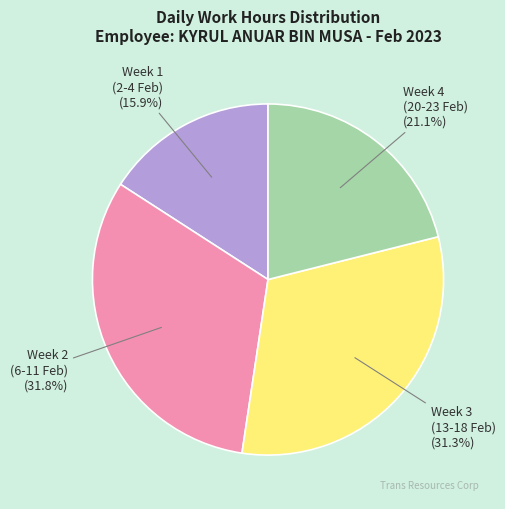

Does any single category account for the majority?

No